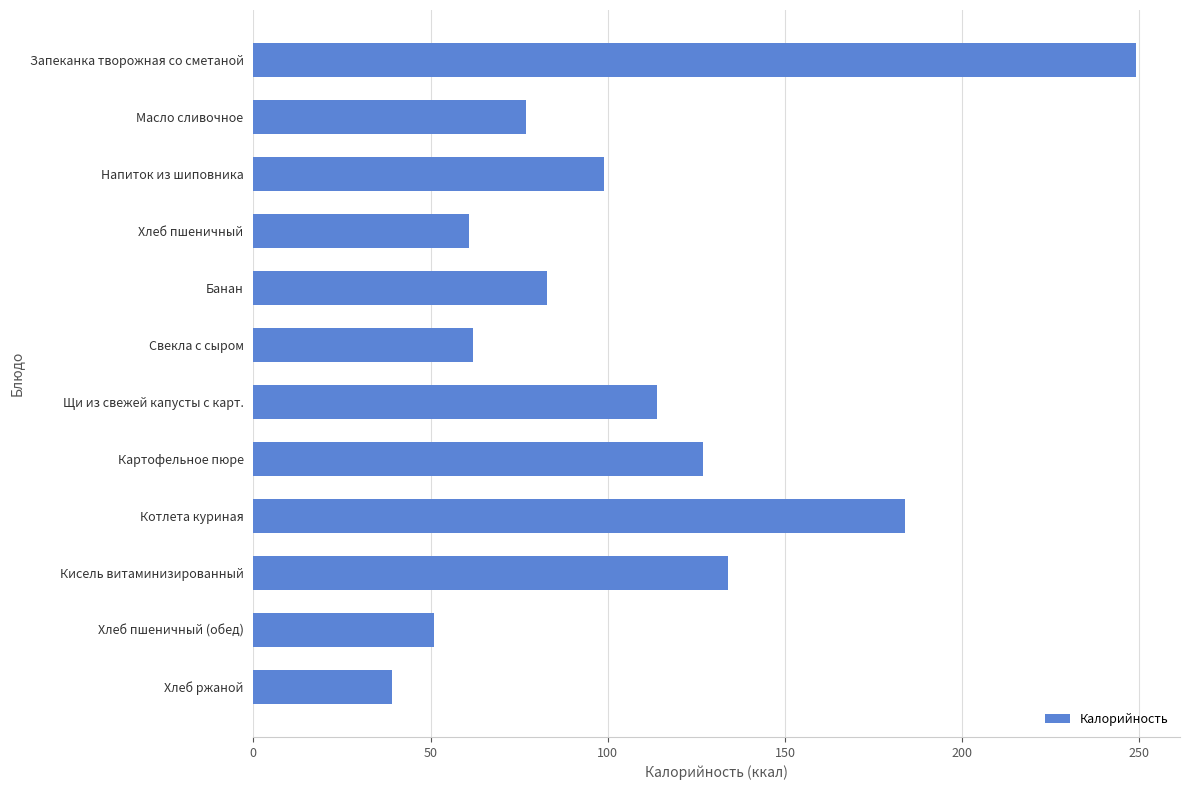

What is the label of the 4th bar from the bottom?

Котлета куриная